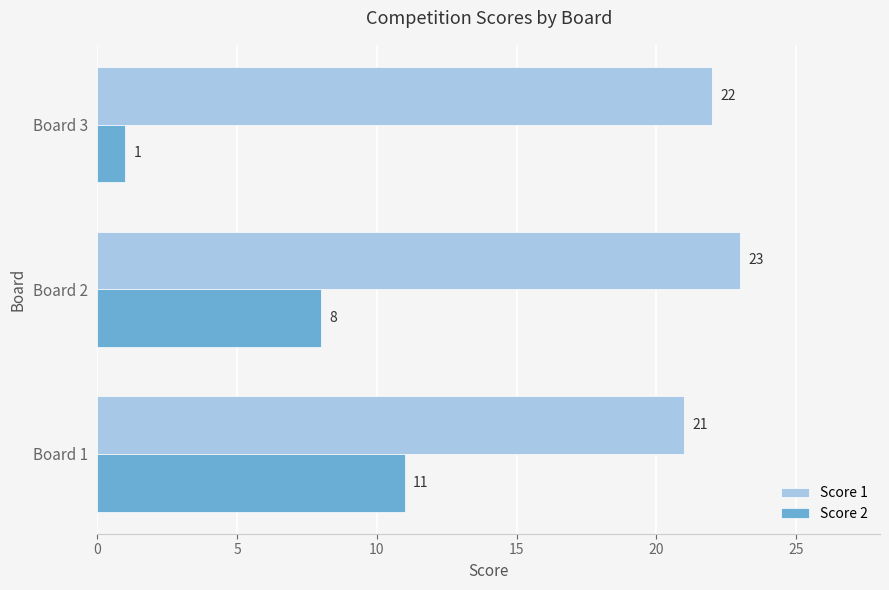

Rank the categories by Score 1 value from lowest to highest.

Board 1, Board 3, Board 2